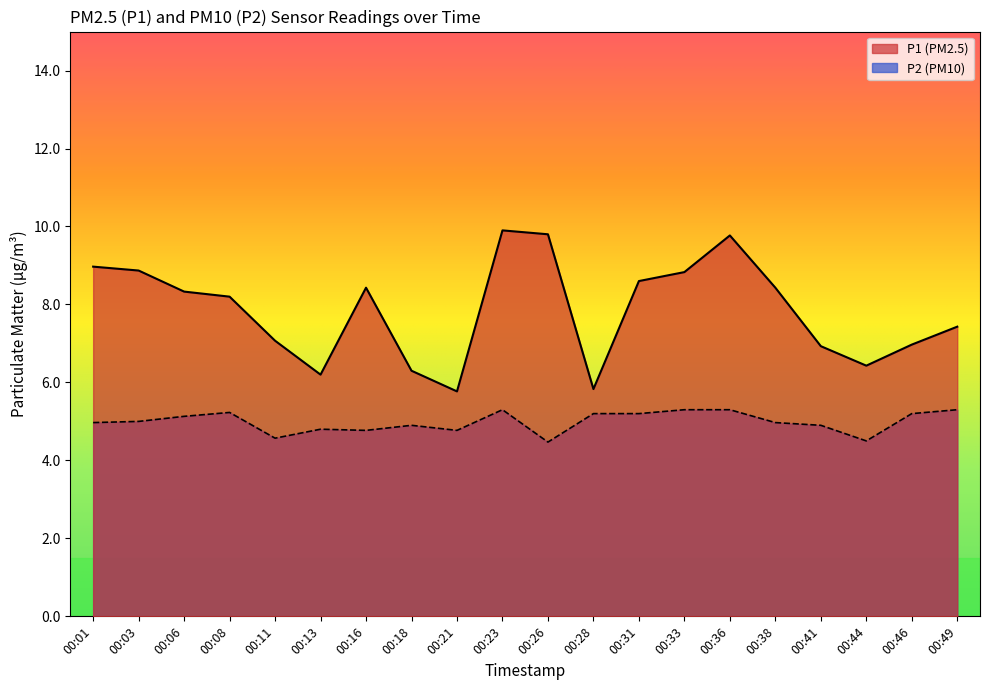

At how many categories does at least one series exceed 8?

11